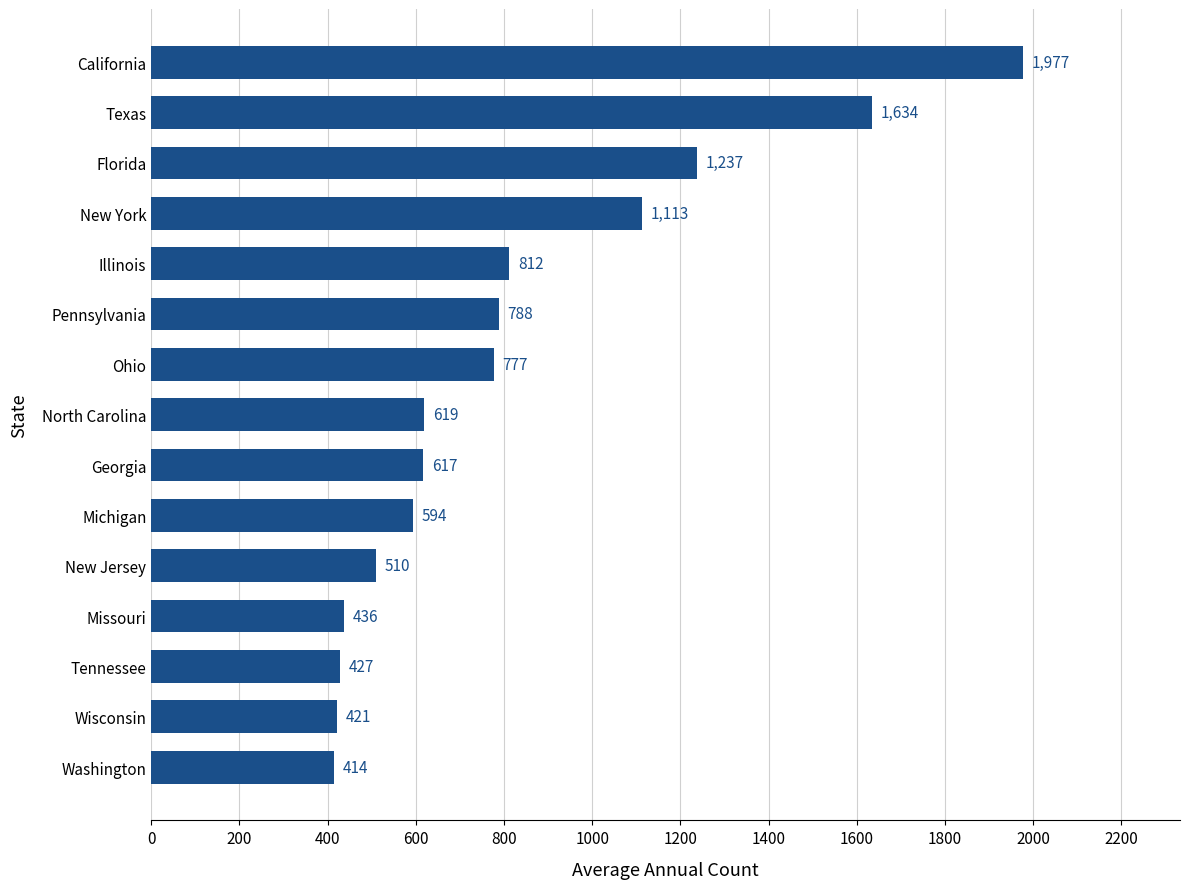

Is it true that the value at Illinois is 812?

True